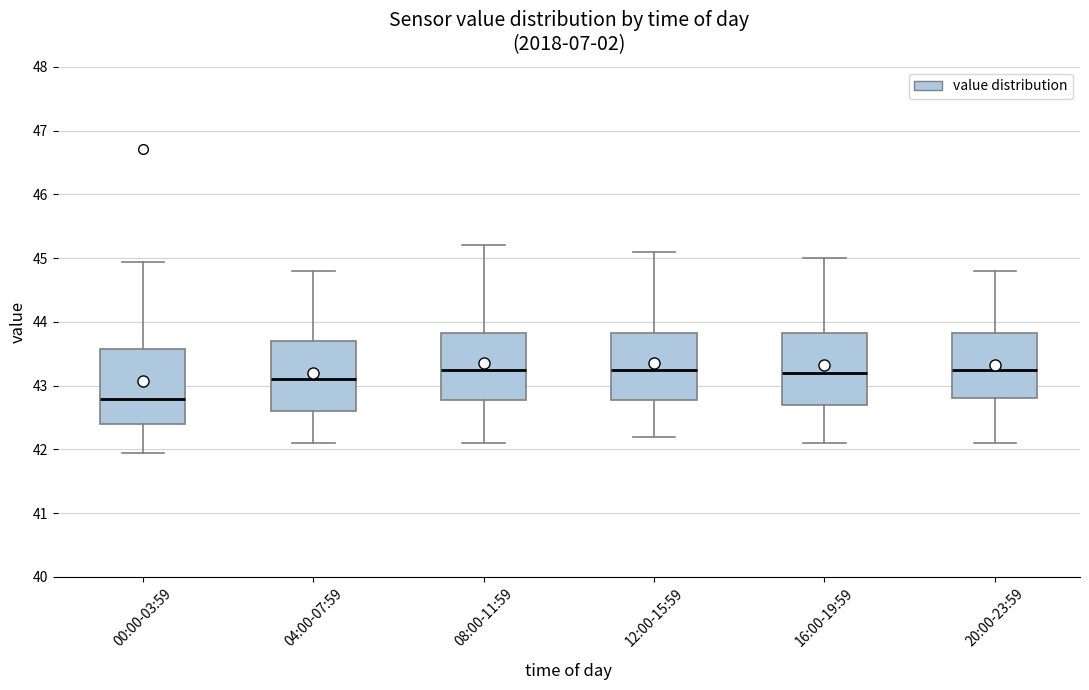

Which box's median line is the lowest?

00:00-03:59